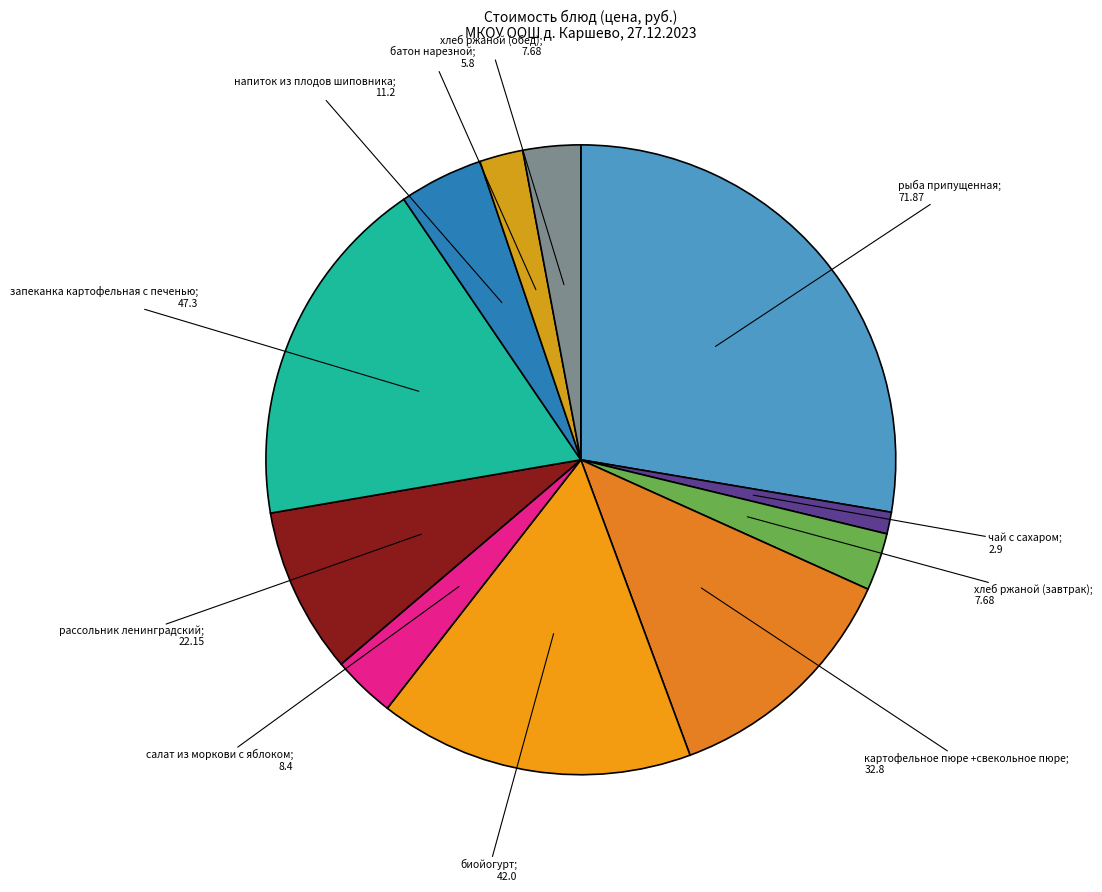

What is the ratio of the value at рыба припущенная; 71.87 to the value at батон нарезной; 5.8?

12.4